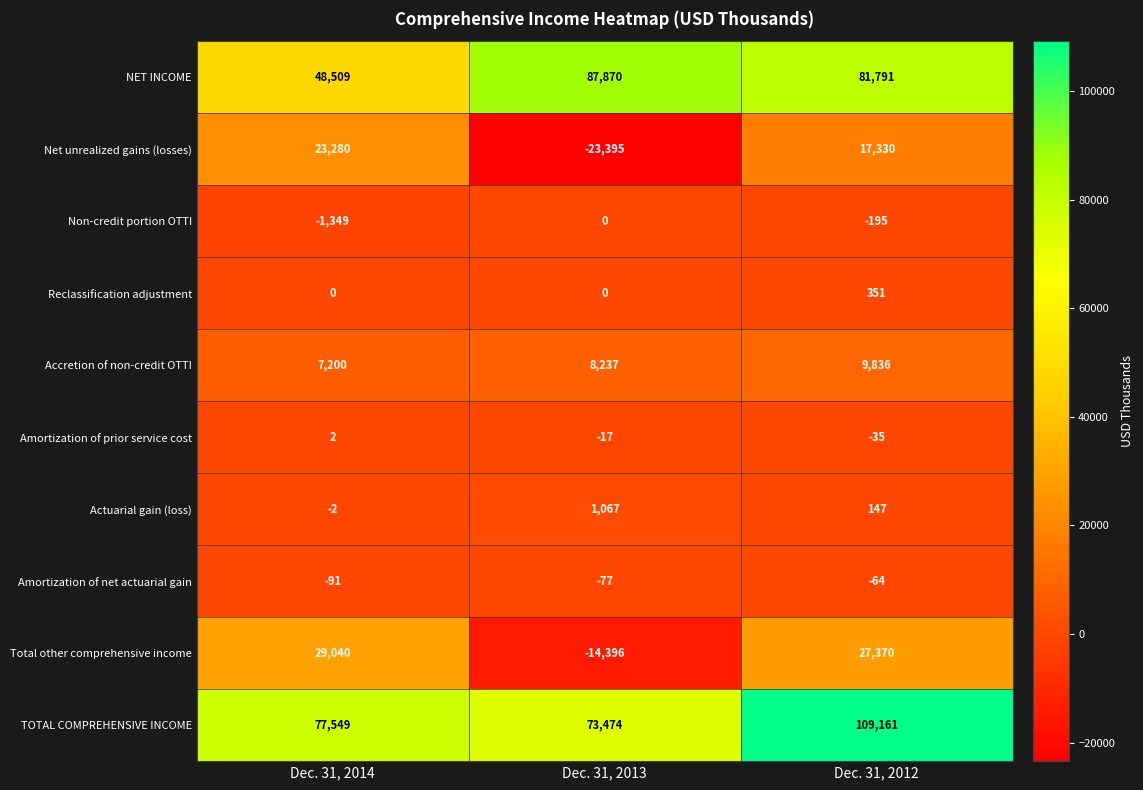

At which label is Total other comprehensive income closest to 7322?

Dec. 31, 2012